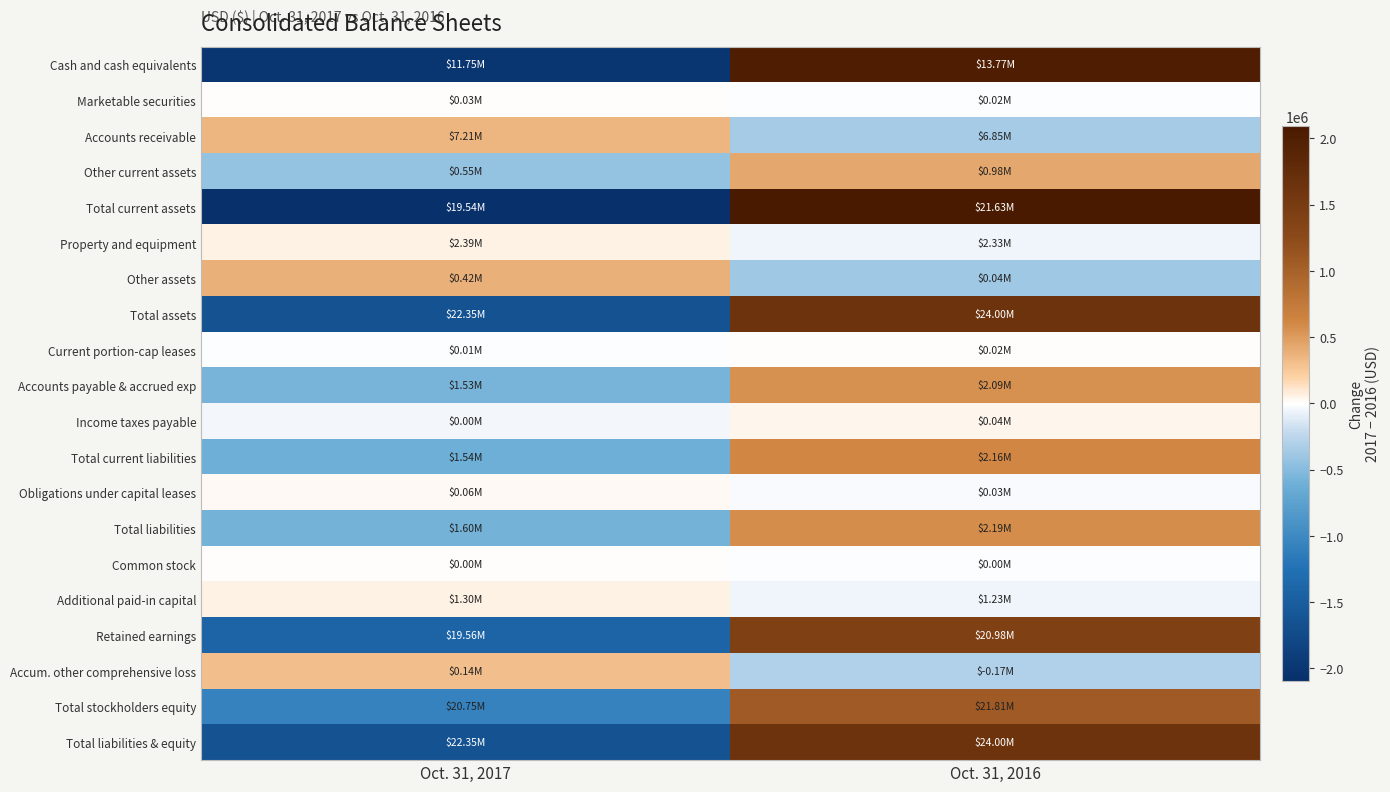

Reading left to right, what are all the values shown in this chart?

Cash and cash equivalents: Oct. 31, 2017=-2021868	Oct. 31, 2016=2021868
Marketable securities: Oct. 31, 2017=6317	Oct. 31, 2016=-6317
Accounts receivable: Oct. 31, 2017=354931	Oct. 31, 2016=-354931
Other current assets: Oct. 31, 2017=-430942	Oct. 31, 2016=430942
Total current assets: Oct. 31, 2017=-2091562	Oct. 31, 2016=2091562
Property and equipment: Oct. 31, 2017=56516	Oct. 31, 2016=-56516
Other assets: Oct. 31, 2017=387346	Oct. 31, 2016=-387346
Total assets: Oct. 31, 2017=-1647700	Oct. 31, 2016=1647700
Current portion-cap leases: Oct. 31, 2017=-9001	Oct. 31, 2016=9001
Accounts payable & accrued exp: Oct. 31, 2017=-563914	Oct. 31, 2016=563914
Income taxes payable: Oct. 31, 2017=-42703	Oct. 31, 2016=42703
Total current liabilities: Oct. 31, 2017=-615618	Oct. 31, 2016=615618
Obligations under capital leases: Oct. 31, 2017=30793	Oct. 31, 2016=-30793
Total liabilities: Oct. 31, 2017=-584825	Oct. 31, 2016=584825
Common stock: Oct. 31, 2017=10	Oct. 31, 2016=-10
Additional paid-in capital: Oct. 31, 2017=63875	Oct. 31, 2016=-63875
Retained earnings: Oct. 31, 2017=-1414919	Oct. 31, 2016=1414919
Accum. other comprehensive loss: Oct. 31, 2017=303586	Oct. 31, 2016=-303586
Total stockholders equity: Oct. 31, 2017=-1062875	Oct. 31, 2016=1062875
Total liabilities & equity: Oct. 31, 2017=-1647700	Oct. 31, 2016=1647700